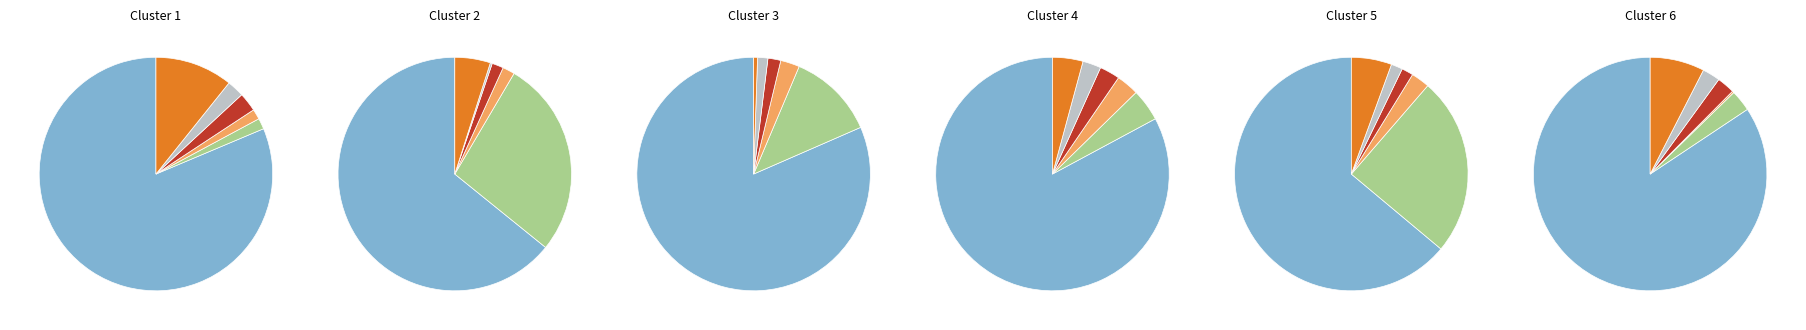

Combined, do 1.2.0.1.0.1 and 1.2.0.3.0.1 account for over 50%?

Yes